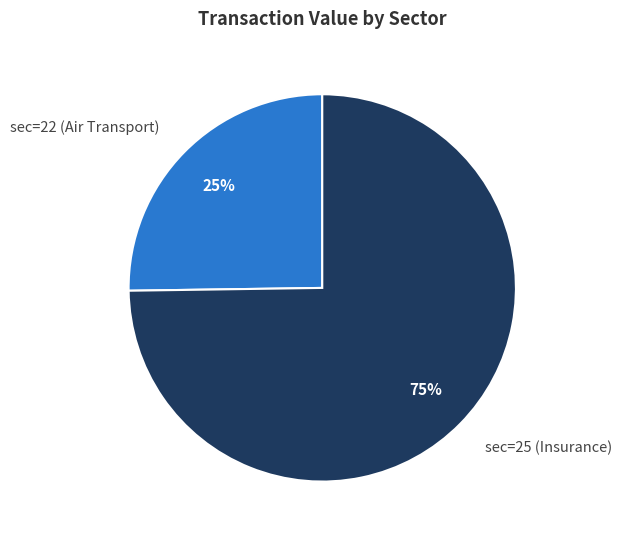

What percentage is the sec=25 (Insurance) slice, to the nearest percent?

75%